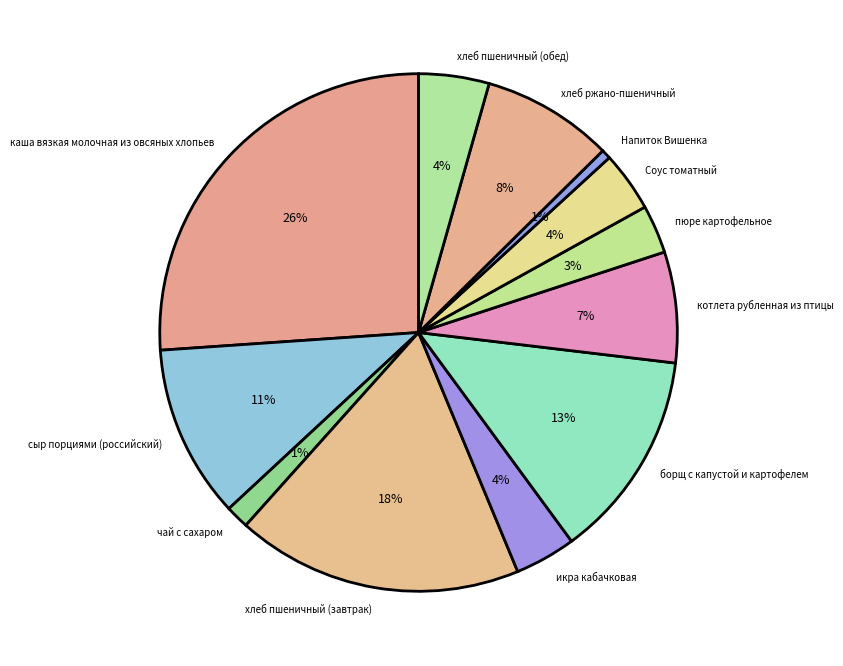

Is it true that пюре картофельное is 9% of the pie?

False